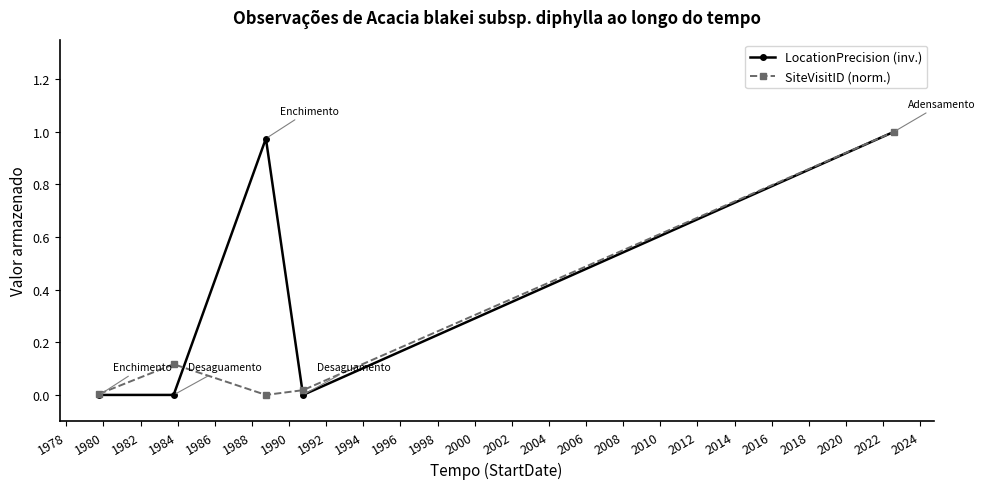

How many interior local peaks does the LocationPrecision (inv.) series have?

1